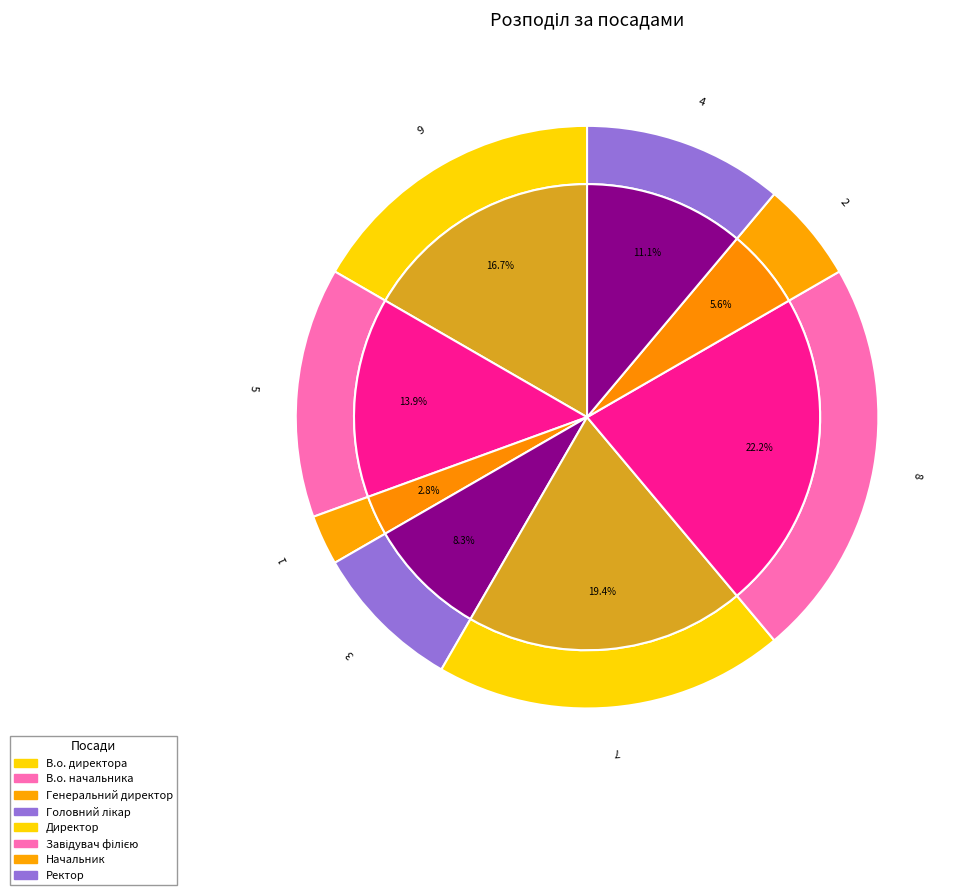

Do Головний лікар and Начальник together represent more than half of the pie?

No